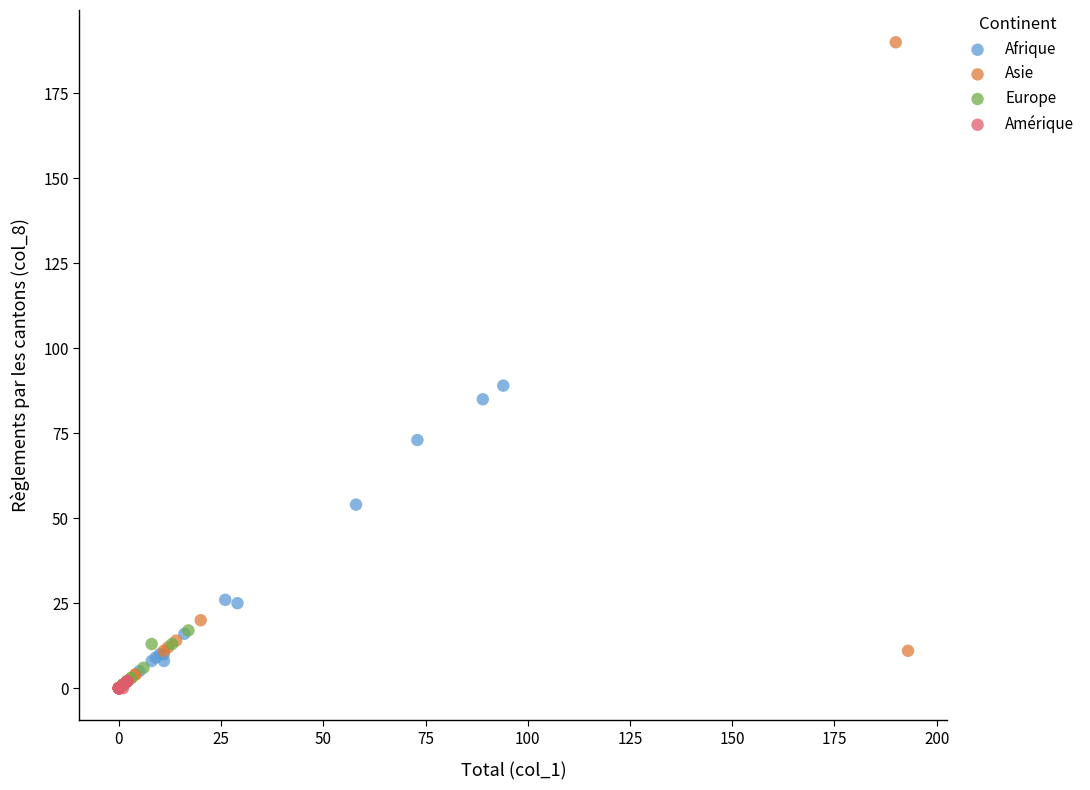

Which series reaches the maximum Y coordinate?

Asie